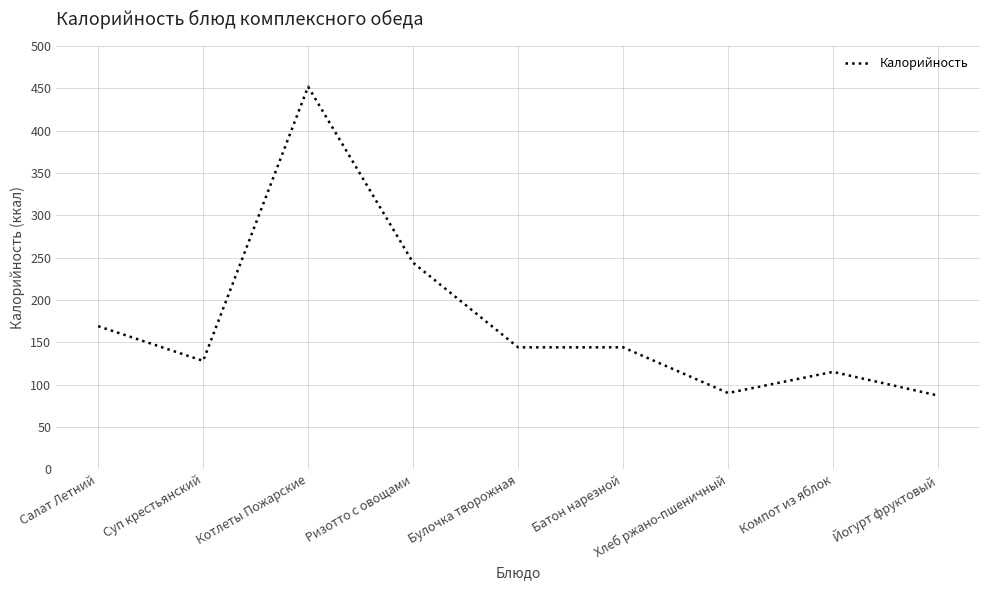

At which label does the data first exceed 144?

Салат Летний